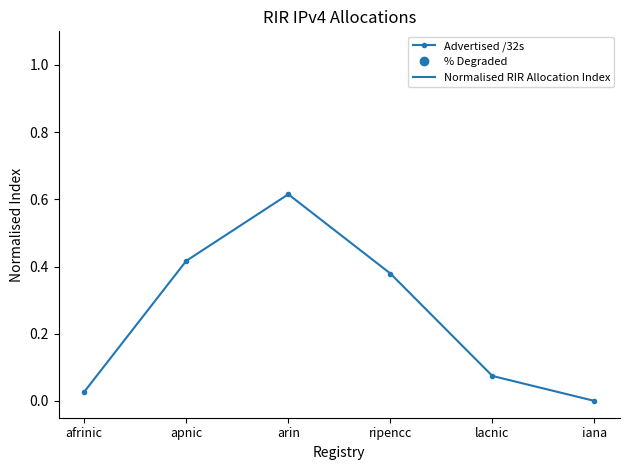

How many points are higher than both their immediate neighbors (excluding endpoints)?

1